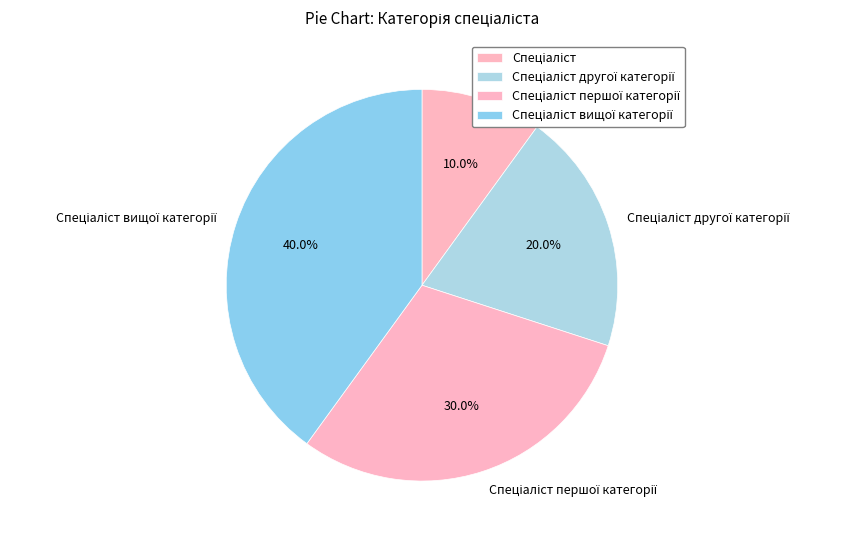

Is there a majority slice in this chart?

No